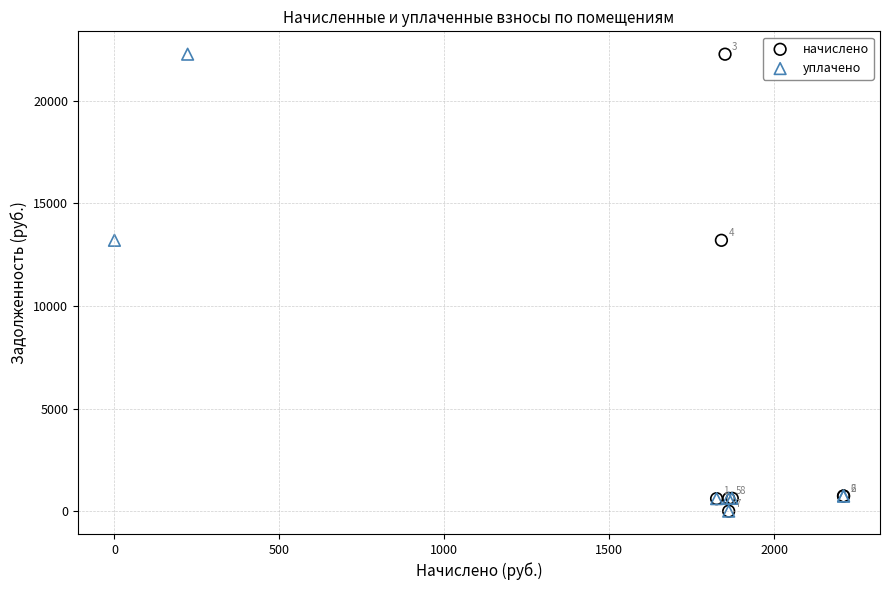

What are all the series names shown in the legend?

начислено, уплачено